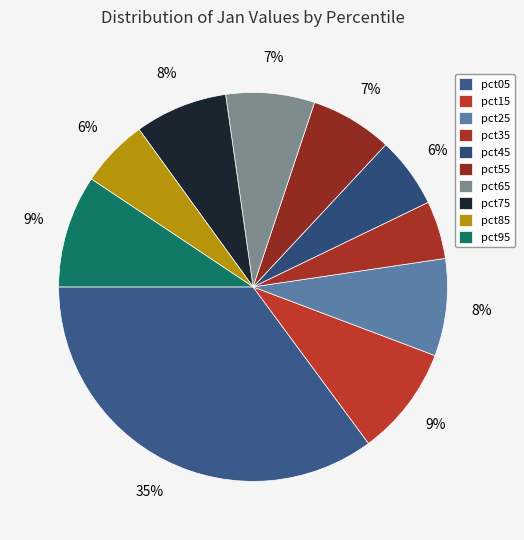

Which has a higher value, pct35 or pct75?

pct75